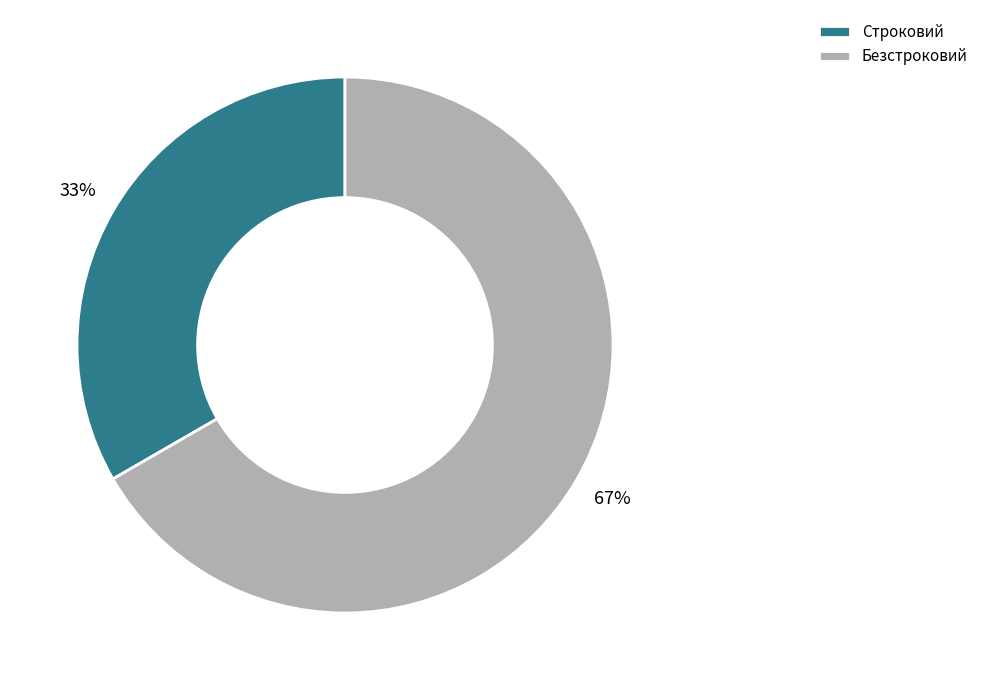

Between Строковий and Безстроковий, which is larger?

Безстроковий